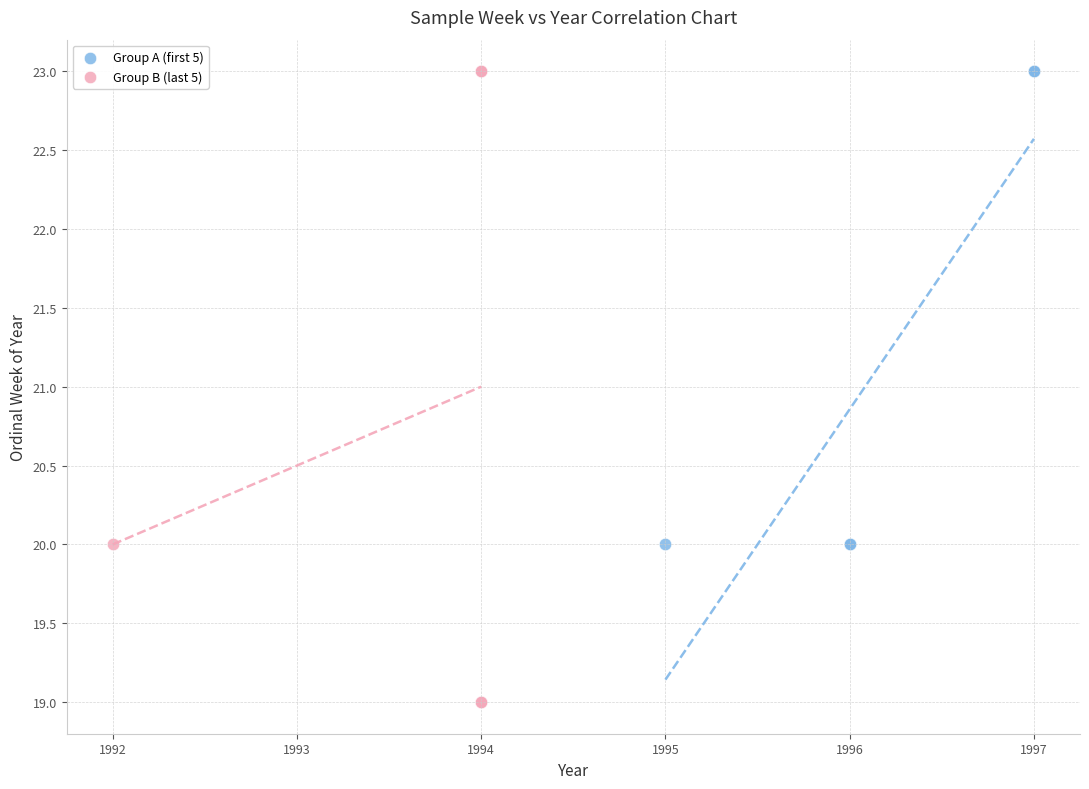

What are all the series names shown in the legend?

Group A (first 5), Group B (last 5)